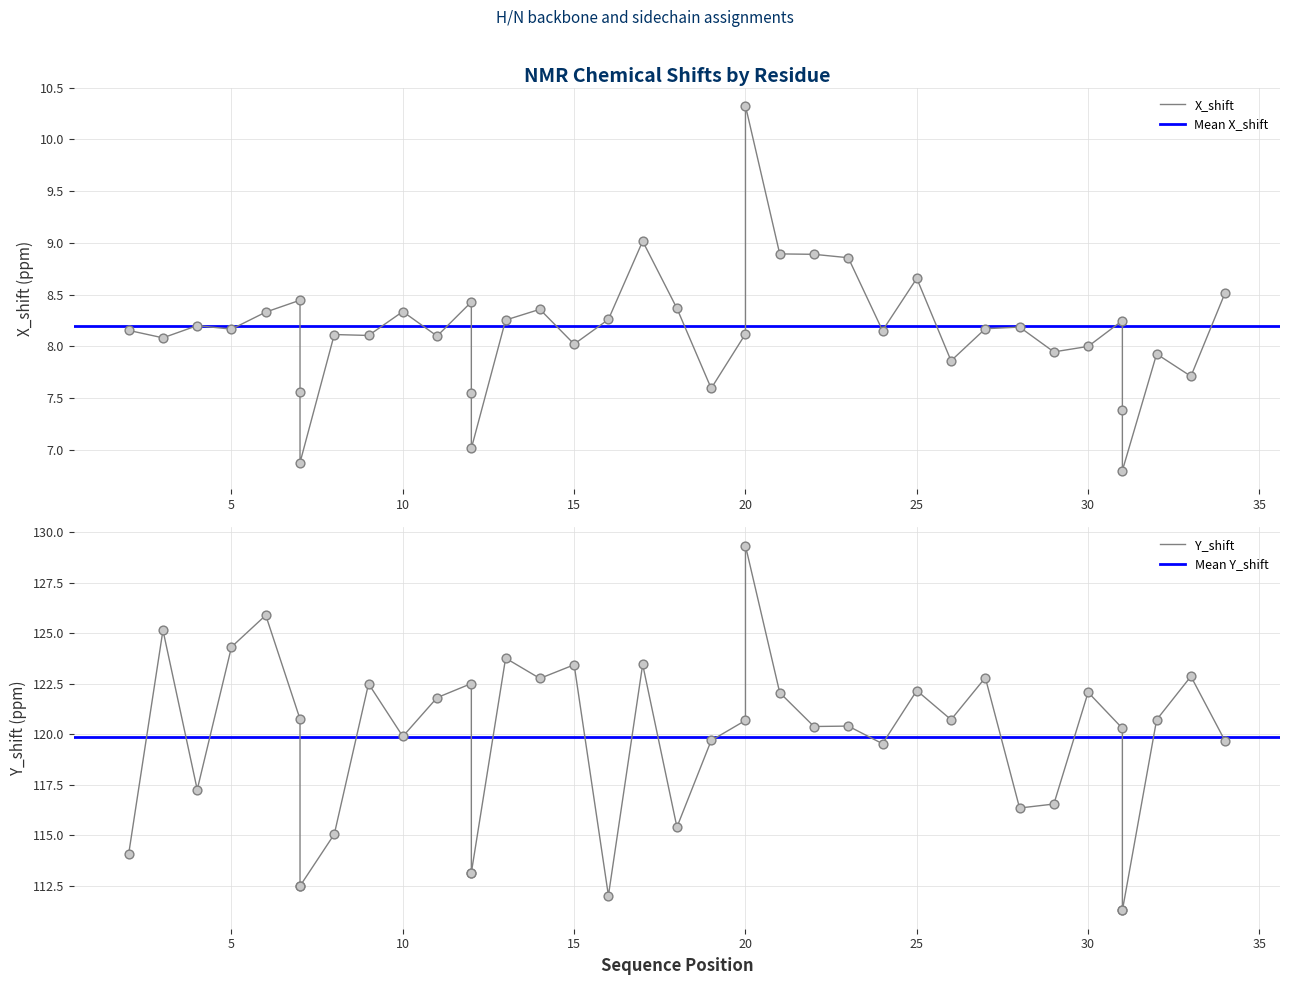

At how many categories does at least one series exceed 80?

40